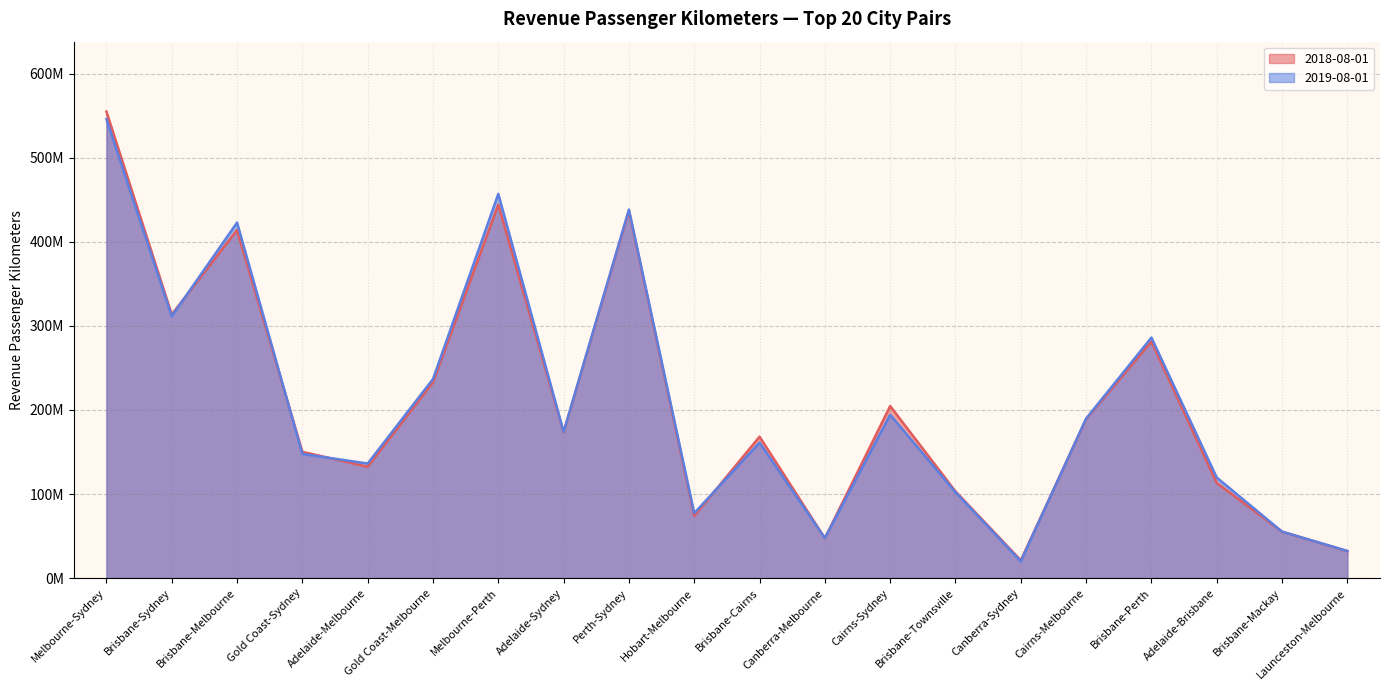

Between Brisbane-Melbourne and Cairns-Melbourne, which series saw the biggest shift?

2019-08-01